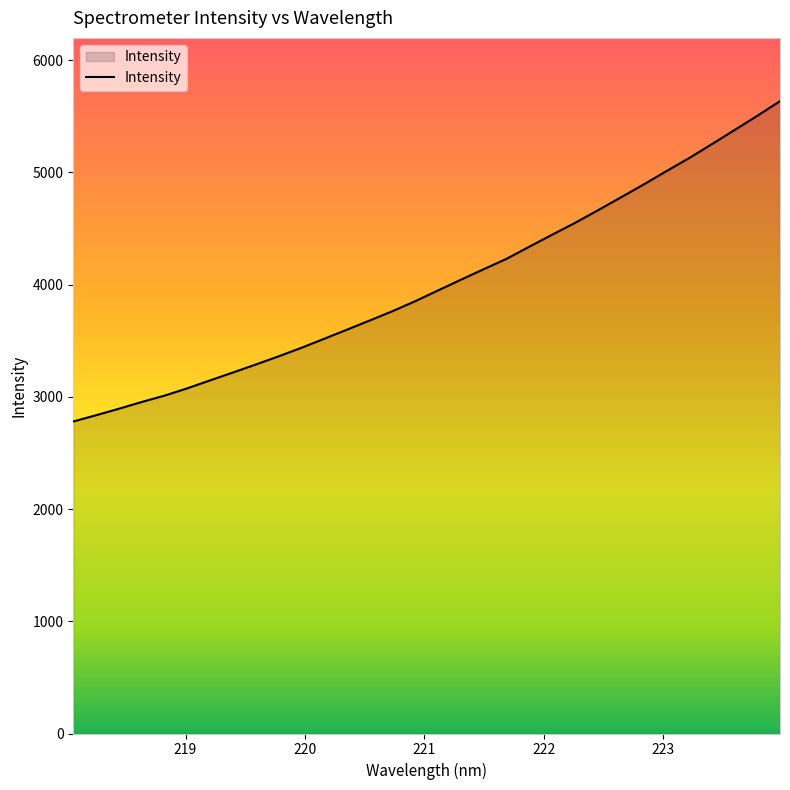

True or false: there are more than 1 points higher than both neighbors.

False